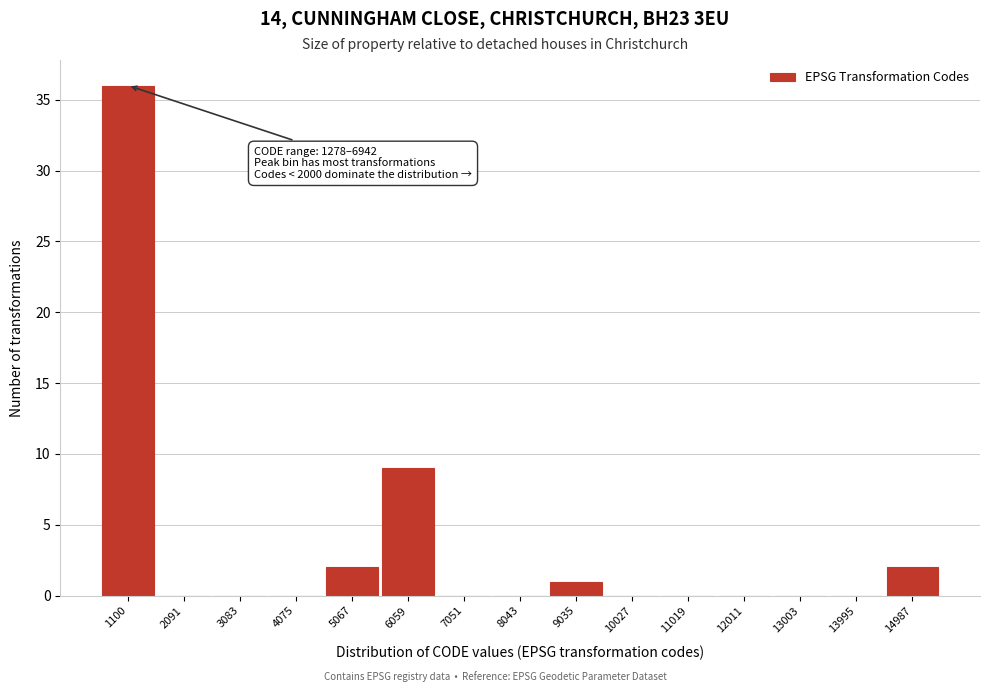

Reading right to left, list all the values displayed in this chart.

14987=2	13995=0	13003=0	12011=0	11019=0	10027=0	9035=1	8043=0	7051=0	6059=9	5067=2	4075=0	3083=0	2091=0	1100=36